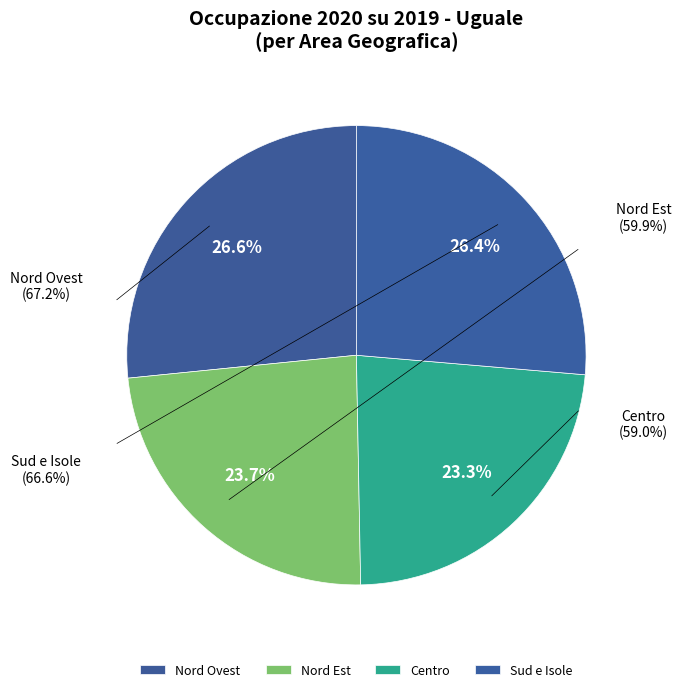

Count the number of slices in the pie.

4